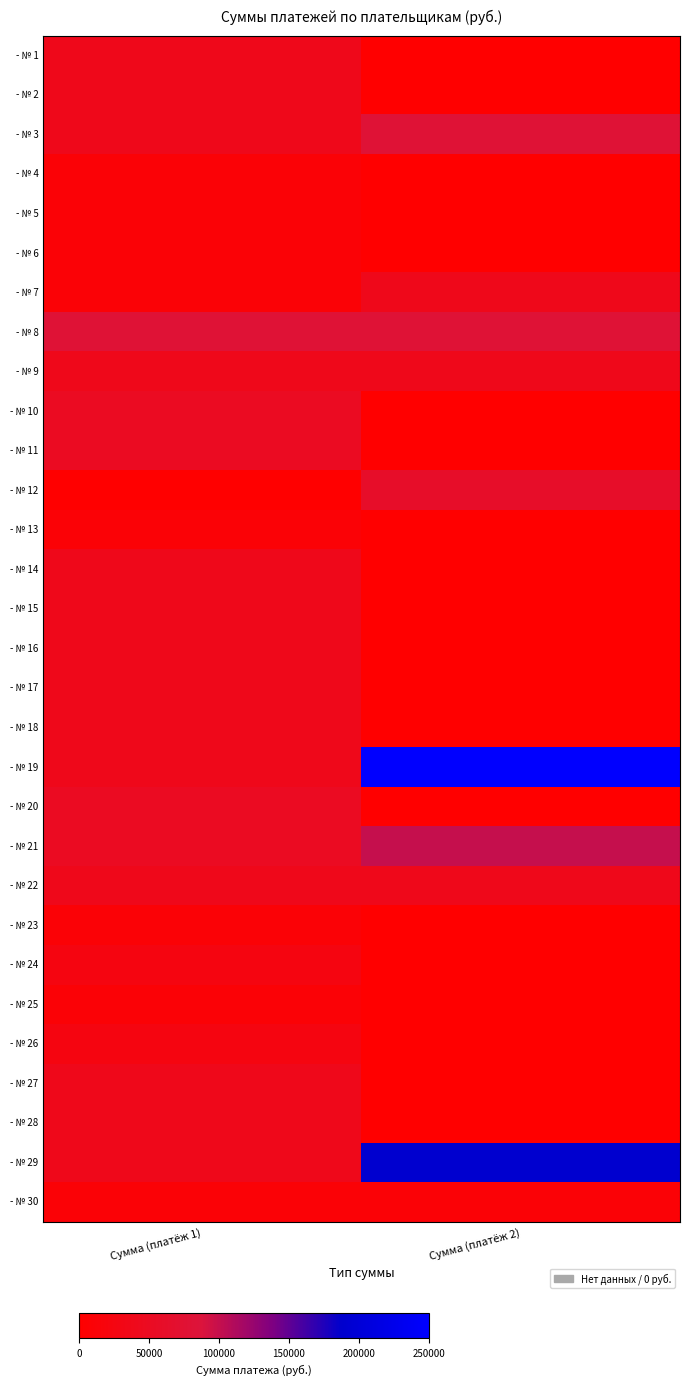

What is the total value across all series at Сумма (платёж 1)?

970000